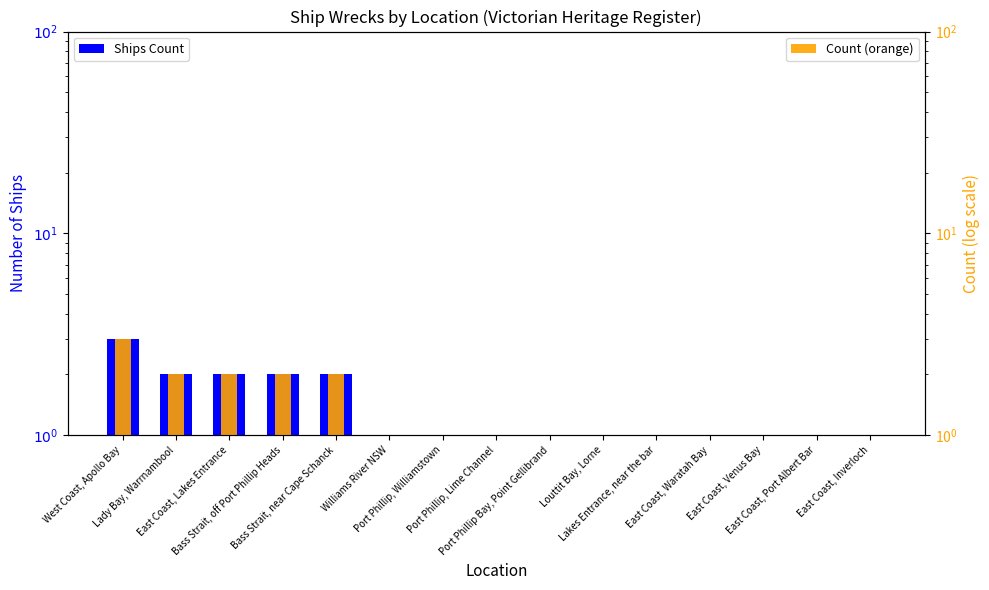

What are all the series names shown in the legend?

Ships Count, Count (orange)